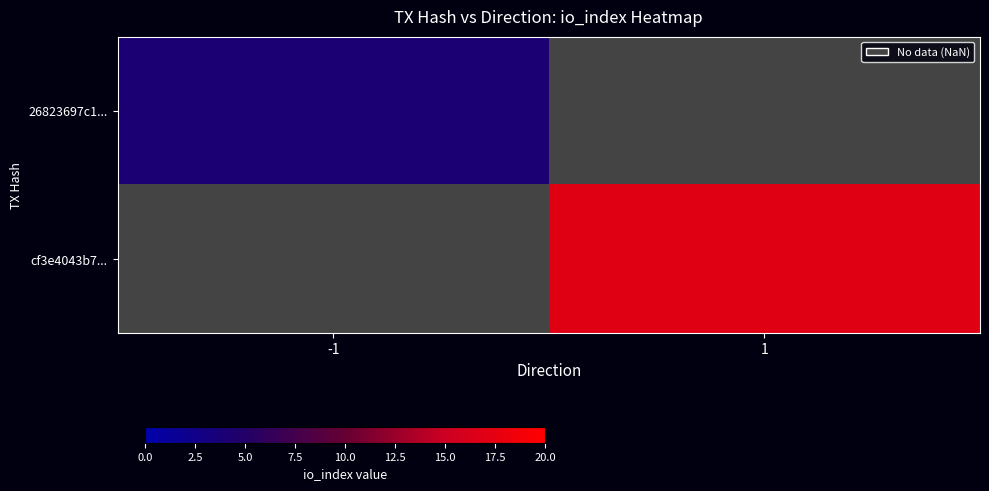

Which series has the largest range (max minus min)?

26823697c1...